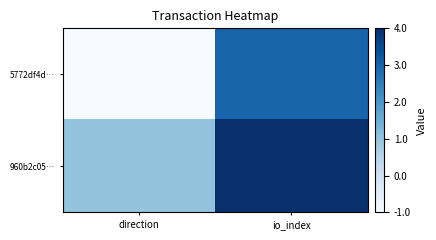

At which category is the sum across all series the highest?

io_index